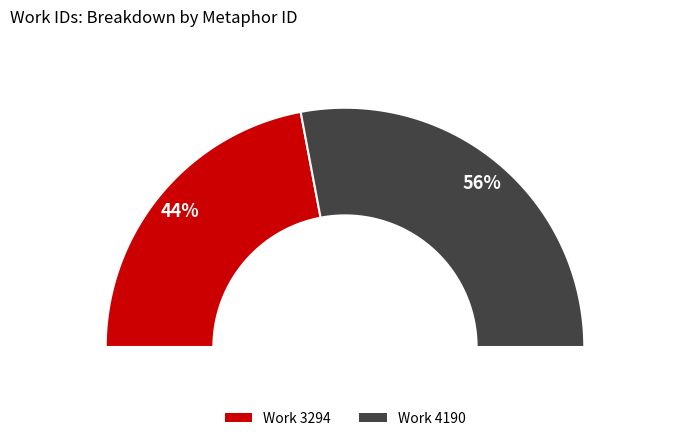

Rank the categories by value from lowest to highest.

3294, 4190